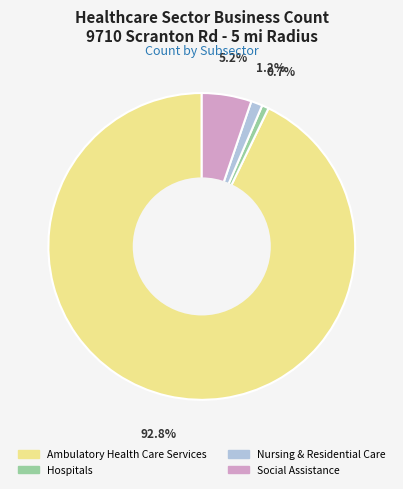

To the nearest percent, what is the difference between the largest and smallest slice percentages?

92%